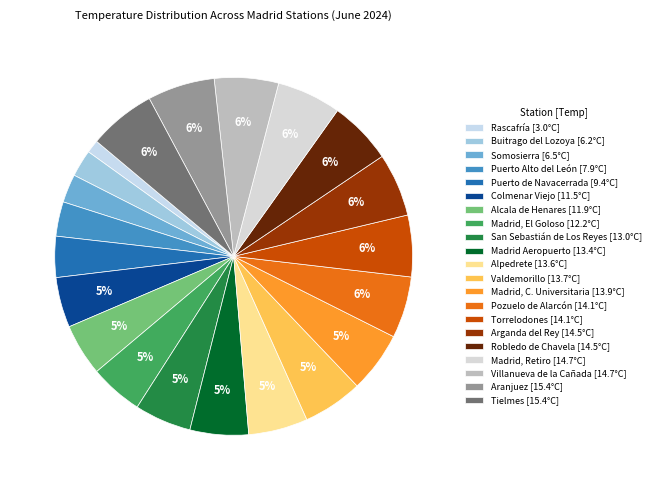

Which slice is the largest?

Aranjuez (15.4°C)